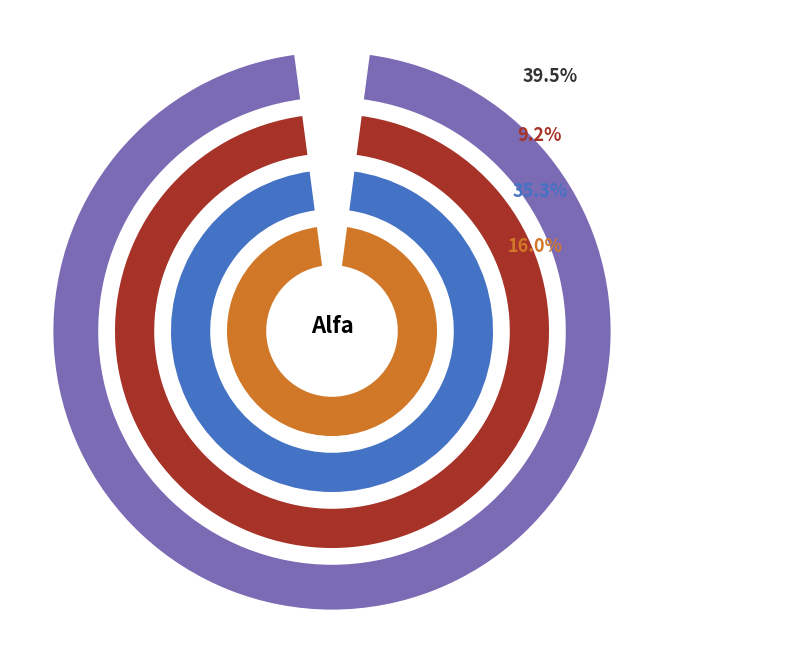

What is the ratio of the value at Delta to the value at Bravo?

1.7